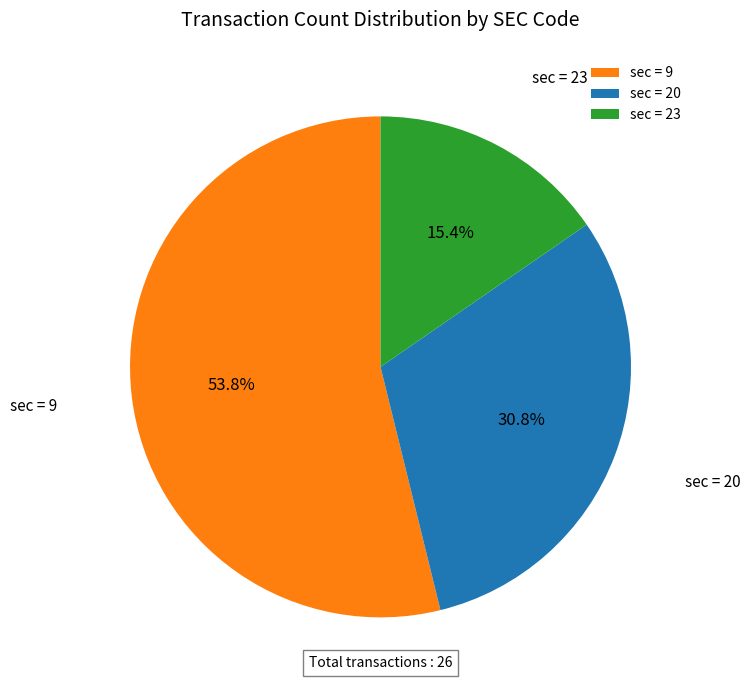

Between sec = 9 and sec = 23, which is larger?

sec = 9